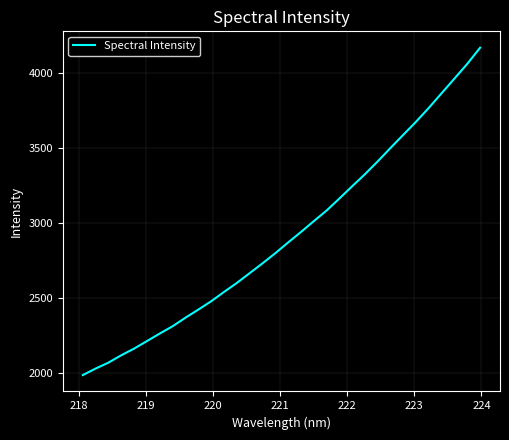

What is the difference between the maximum and minimum values?

2186.9